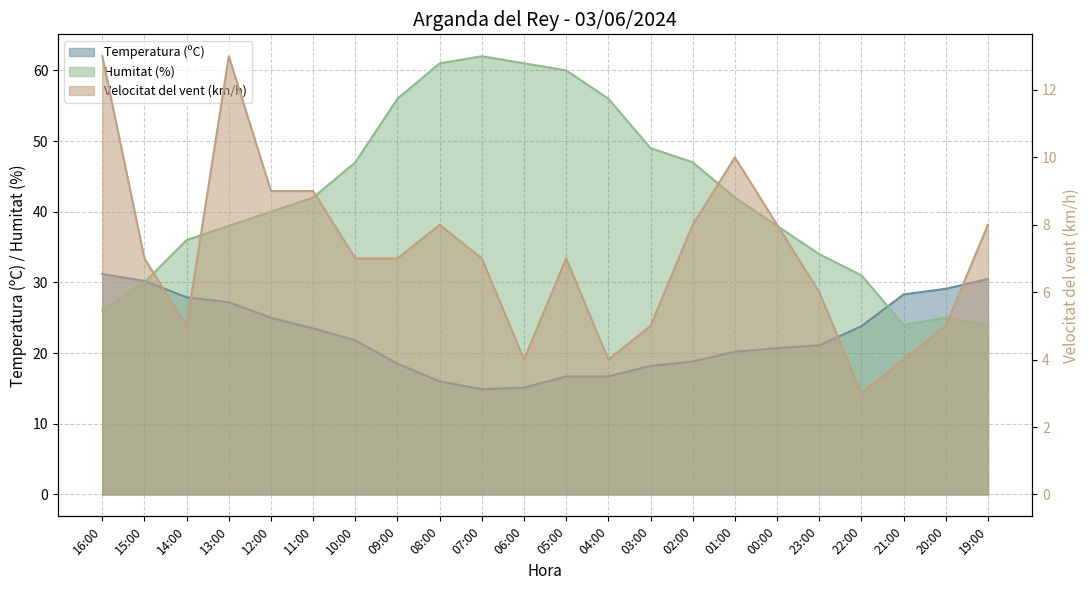

True or false: Temperatura (ºC) and Velocitat del vent (km/h) cross at least once.

False